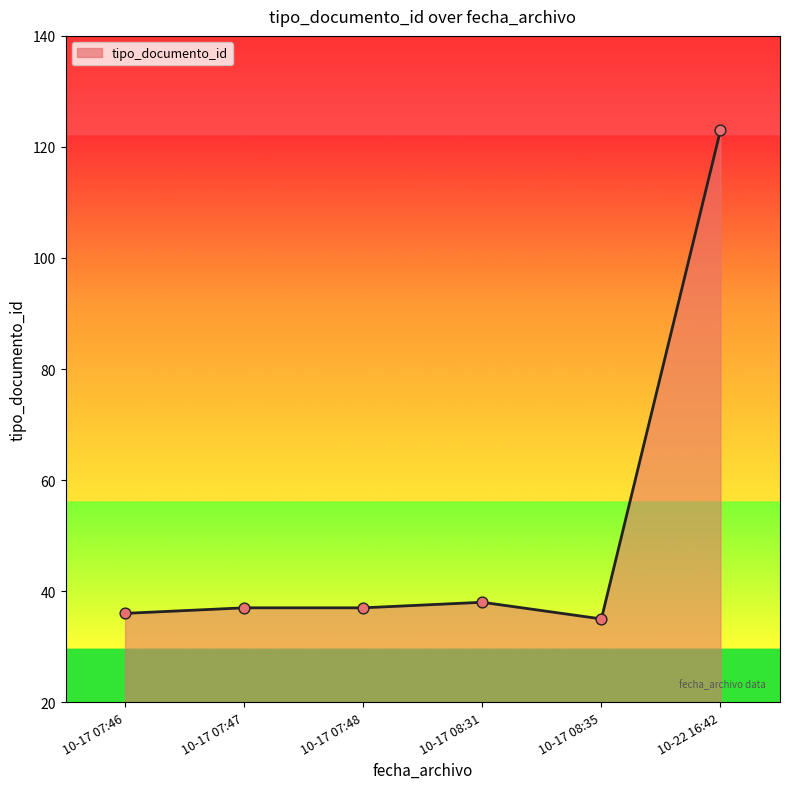

Approximately how many times larger is the value at 10-17 07:46 compared to 10-17 07:48?

1.0